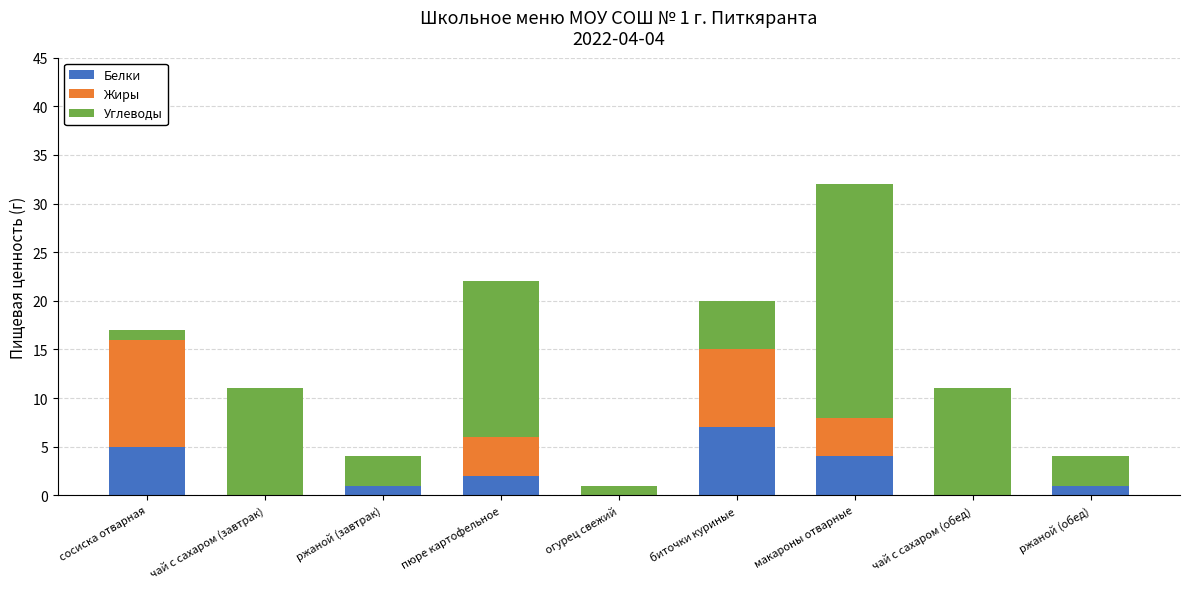

What is the total value across all series at ржаной (завтрак)?

4